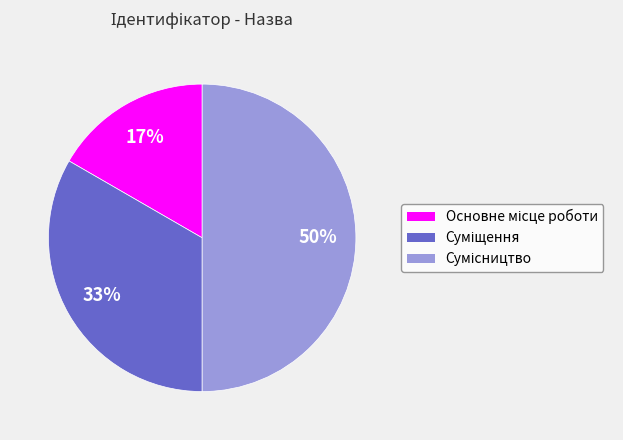

To the nearest percent, what is the difference between the largest and smallest slice percentages?

33%